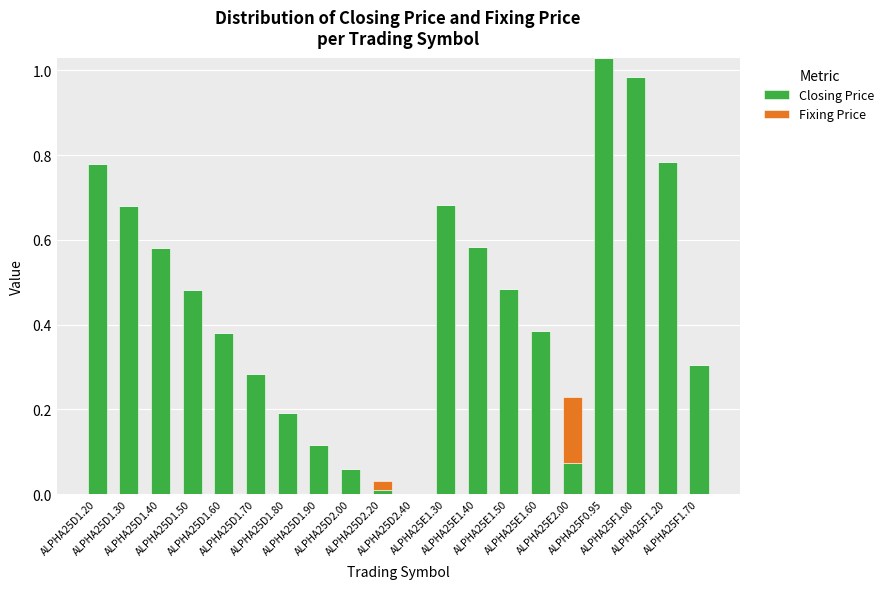

At which label is Closing Price closest to 0?

ALPHA25D2.40